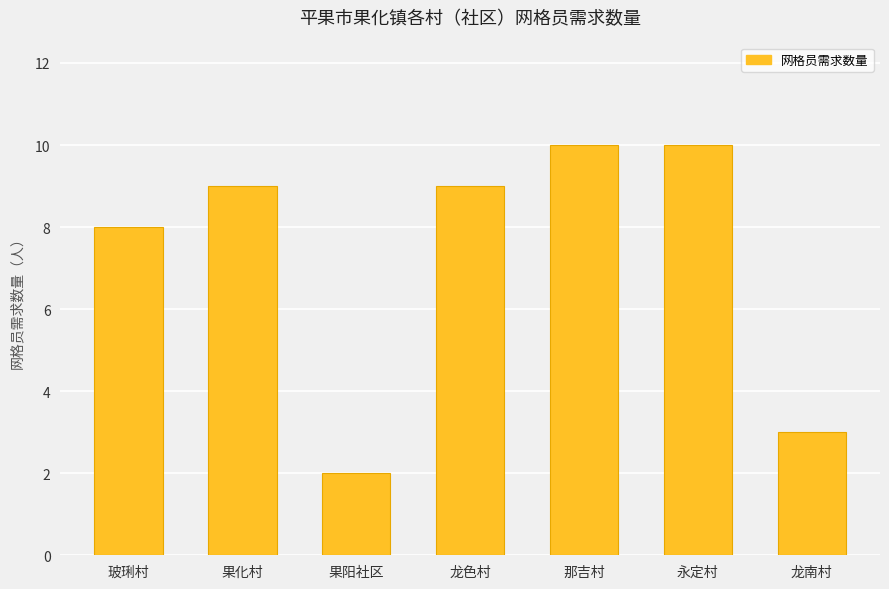

What is the sum of the values at 玻琍村 and 那吉村?

18